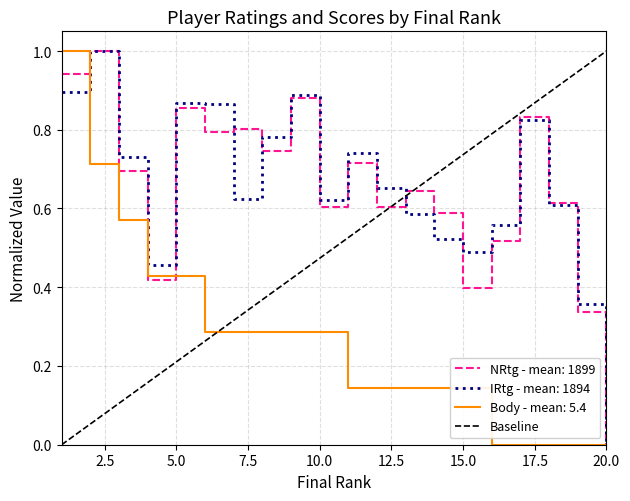

True or false: IRtg - mean: 1894 has a value of 0.0 at 20.0.

True